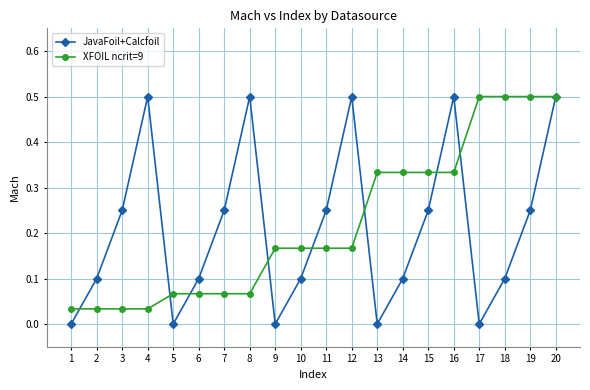

What is the difference between the highest and lowest values at 4?

0.5